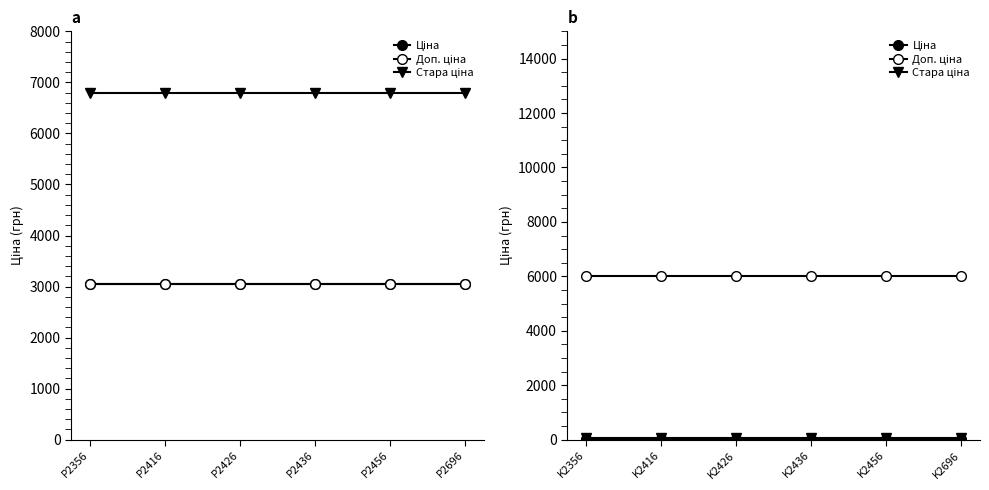

What is the highest value of the Стара ціна series?

59.4